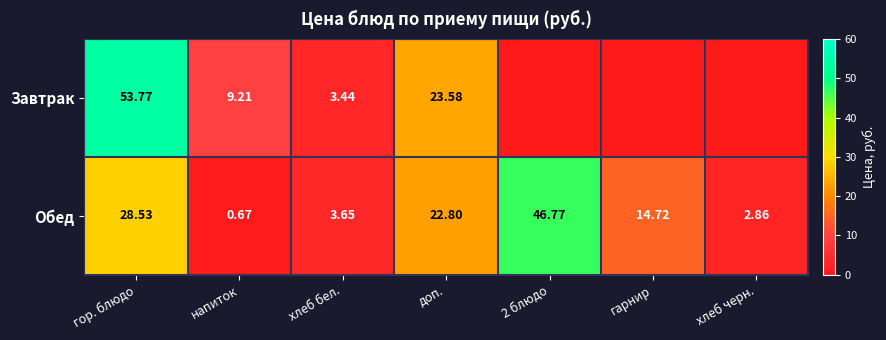

Between хлеб бел. and доп., which series saw the biggest shift?

Завтрак